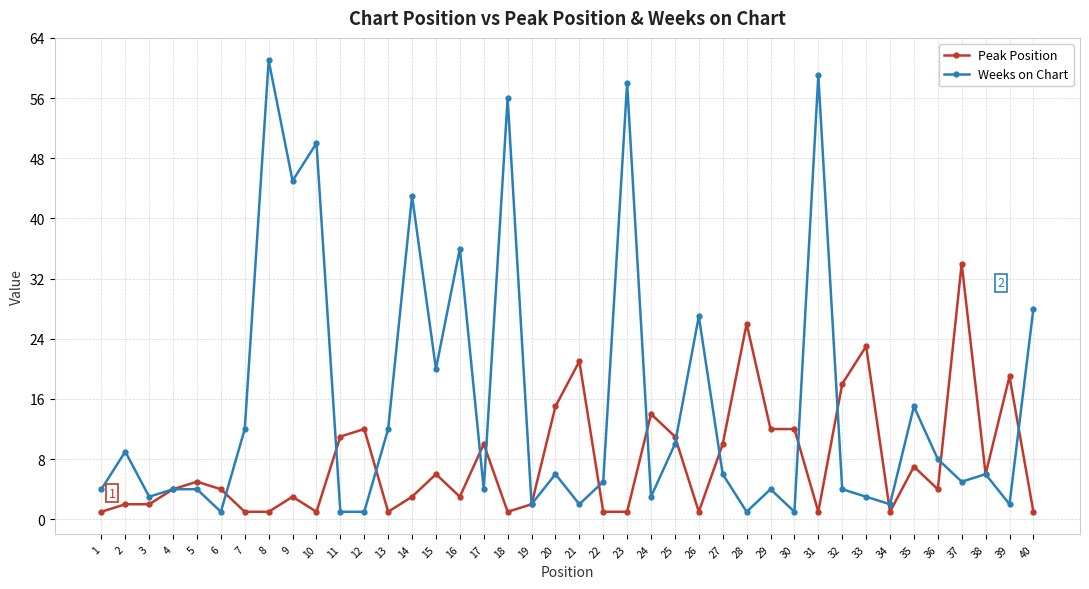

Rank the series by their average value, from highest to lowest.

Weeks on Chart, Peak Position